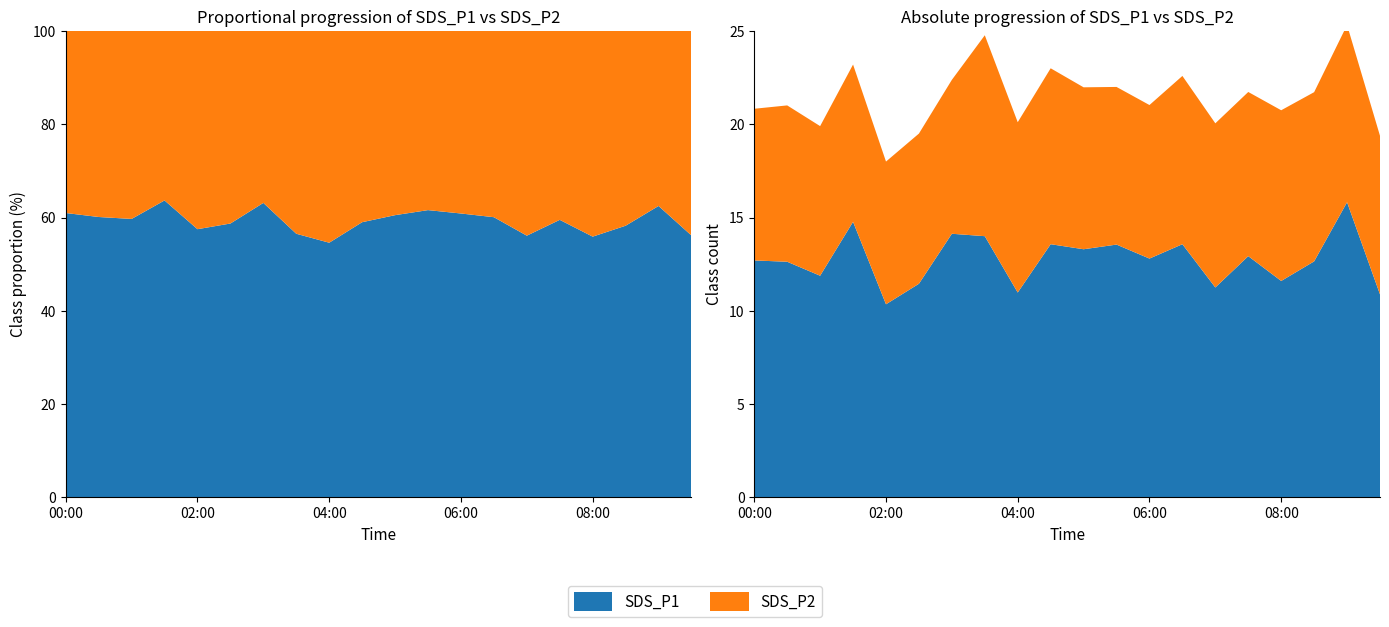

Reading right to left, transcribe all the data shown in this chart.

SDS_P1: 09:30=10.9	09:00=15.8	08:30=12.7	08:00=11.6	07:30=12.9	07:00=11.2	06:30=13.6	06:00=12.8	05:30=13.6	05:00=13.3	04:30=13.6	04:00=11.0	03:30=14.0	03:00=14.1	02:30=11.4	02:00=10.3	01:30=14.8	01:00=11.9	00:30=12.6	00:00=12.7
SDS_P2: 09:30=8.5	09:00=9.5	08:30=9.1	08:00=9.2	07:30=8.8	07:00=8.8	06:30=9.0	06:00=8.2	05:30=8.4	05:00=8.7	04:30=9.4	04:00=9.1	03:30=10.8	03:00=8.2	02:30=8.1	02:00=7.7	01:30=8.4	01:00=8.0	00:30=8.4	00:00=8.1